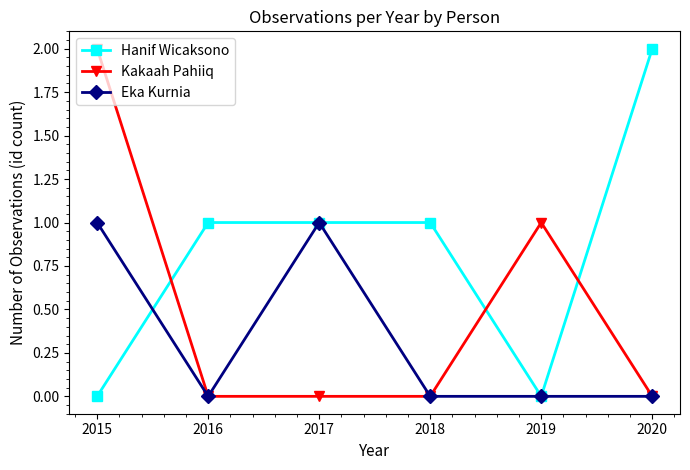

Count the number of data series in this chart.

3